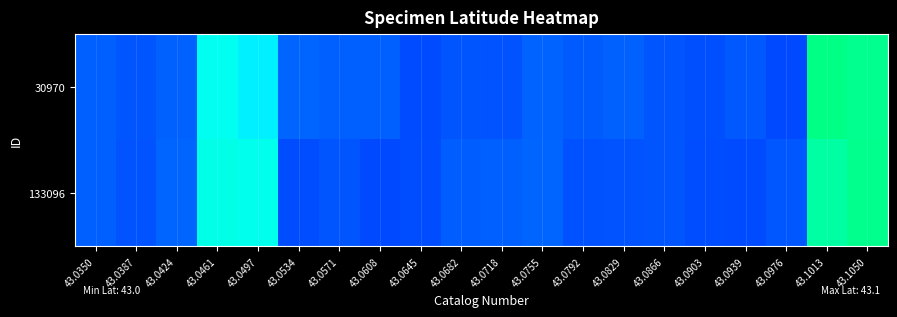

Rank the series by their average value, from highest to lowest.

30970, 133096